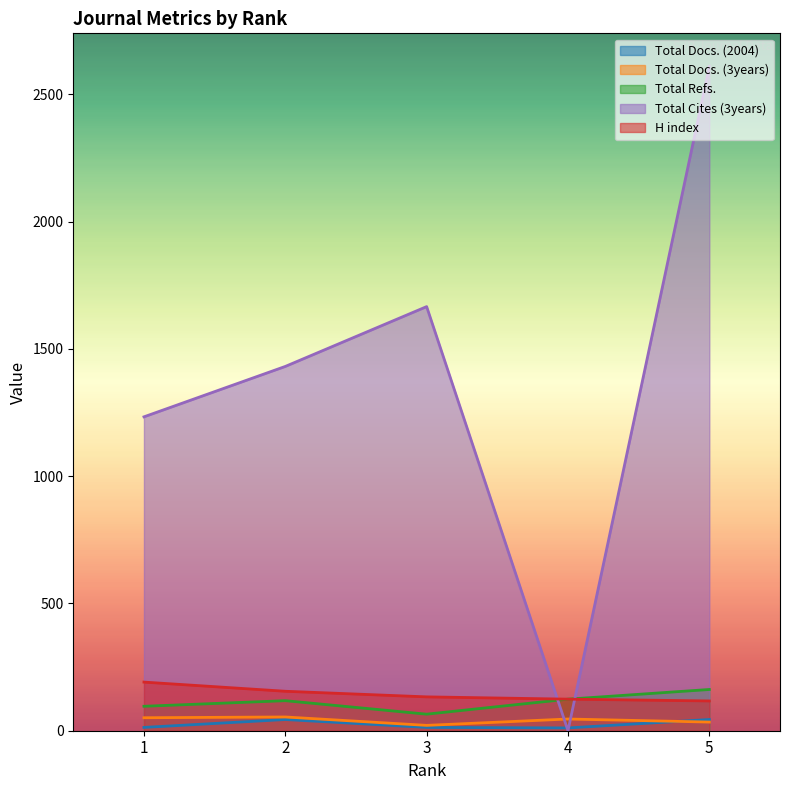

True or false: Total Cites (3years) has more than 2 interior local peaks.

False